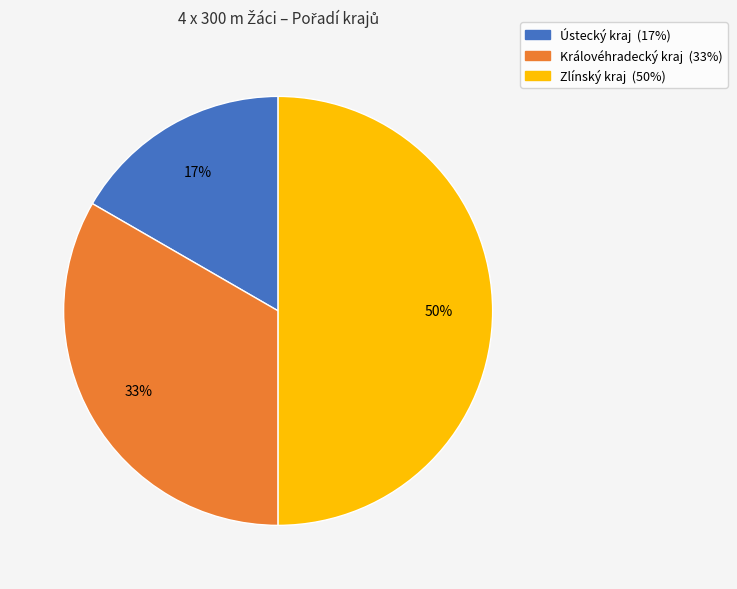

Which slice is the smallest?

Ústecký kraj